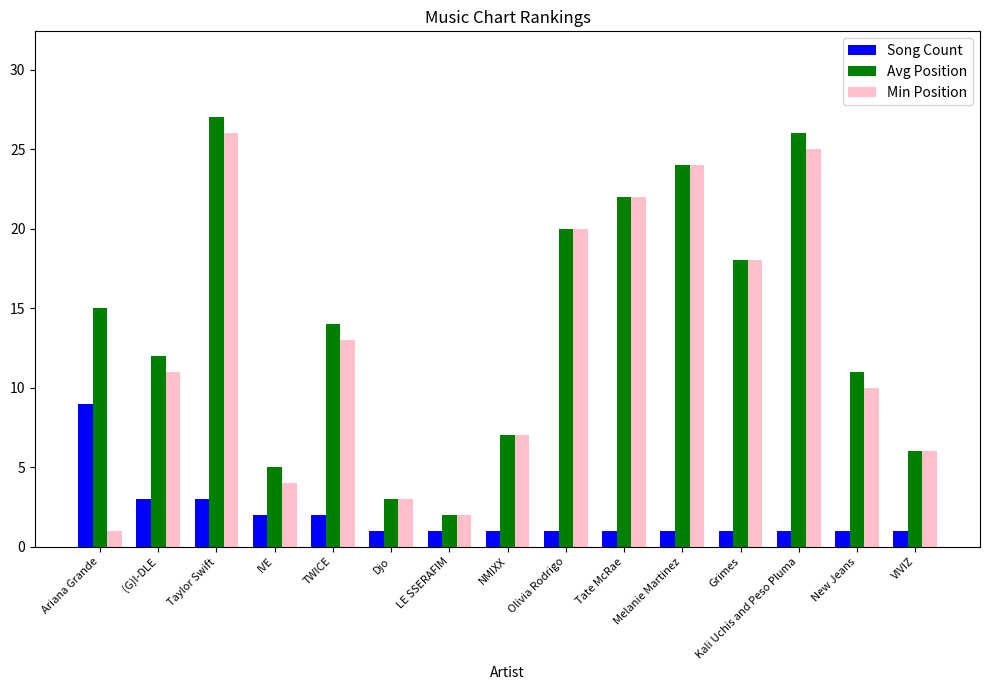

Which category has the highest value in the Avg Position series?

Taylor Swift